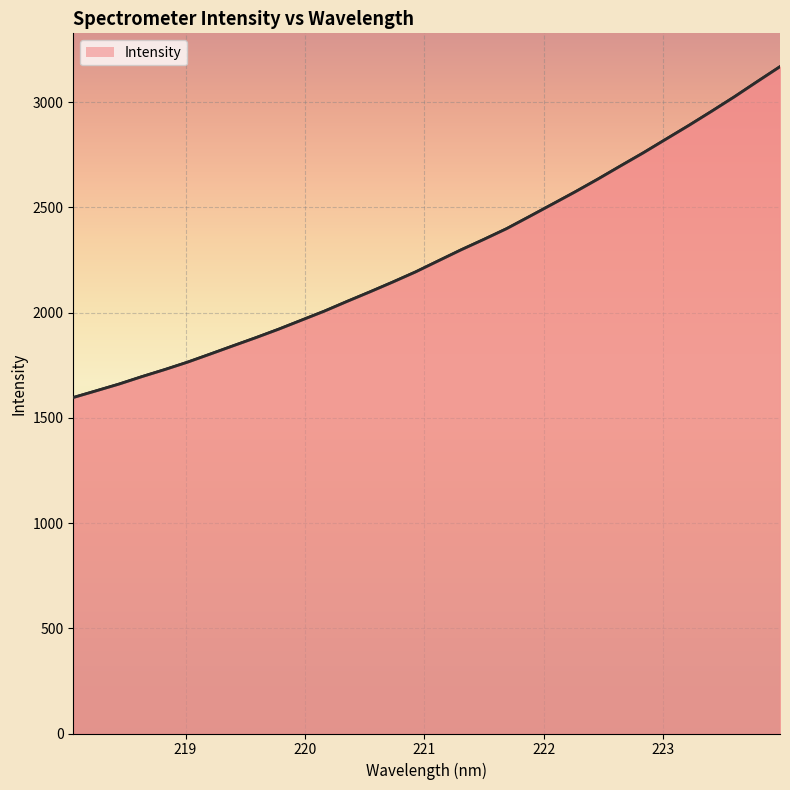

Does the chart have visible grid lines?

Yes